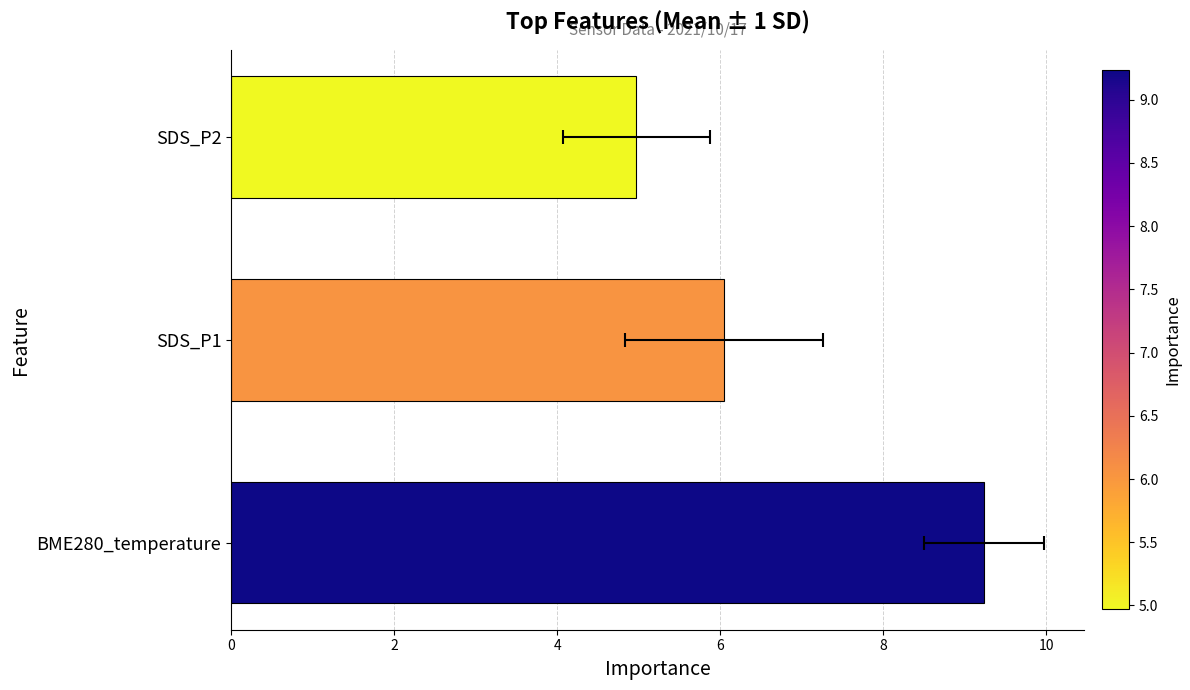

How many values are below 6?

1